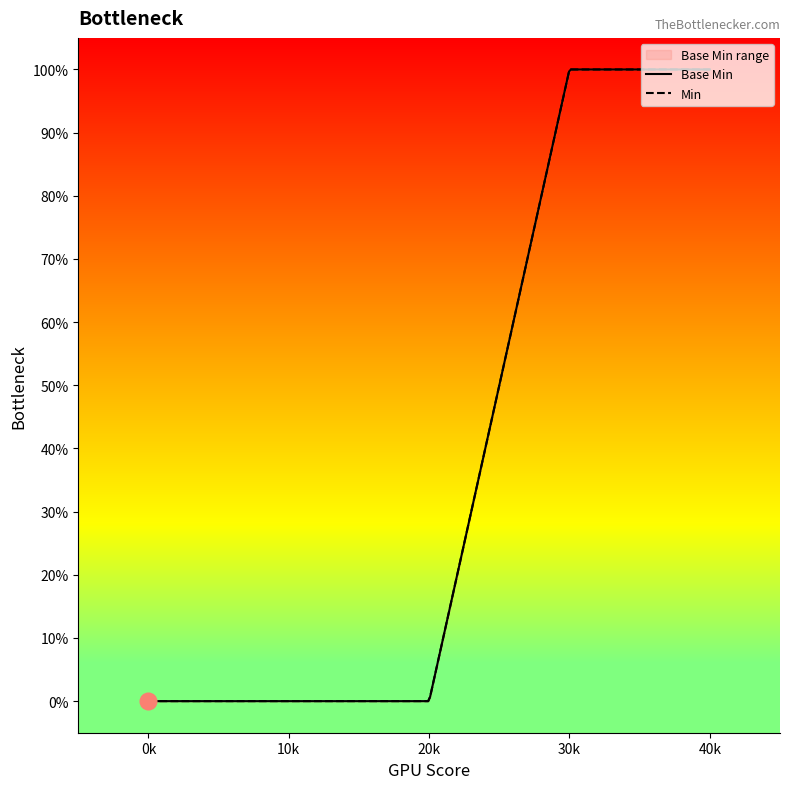

Is this an area chart (filled region under the line)?

No